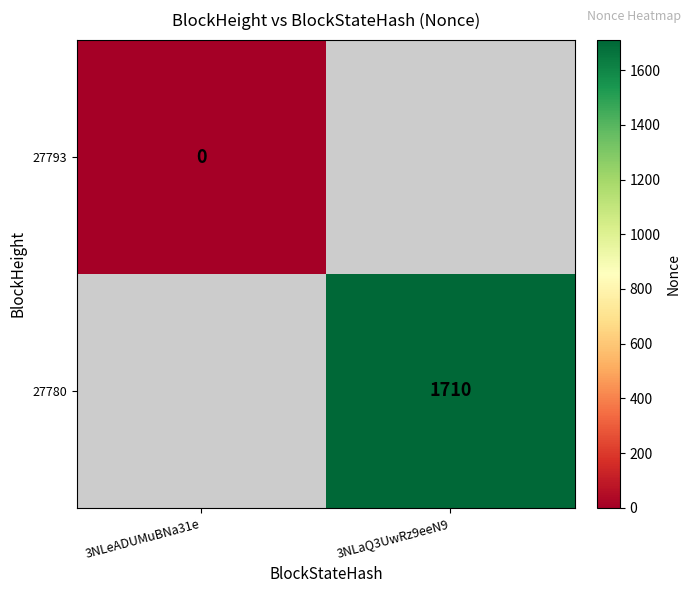

True or false: 27780 has a value of 1710 at 3NLaQ3UwRz9eeN9.

True